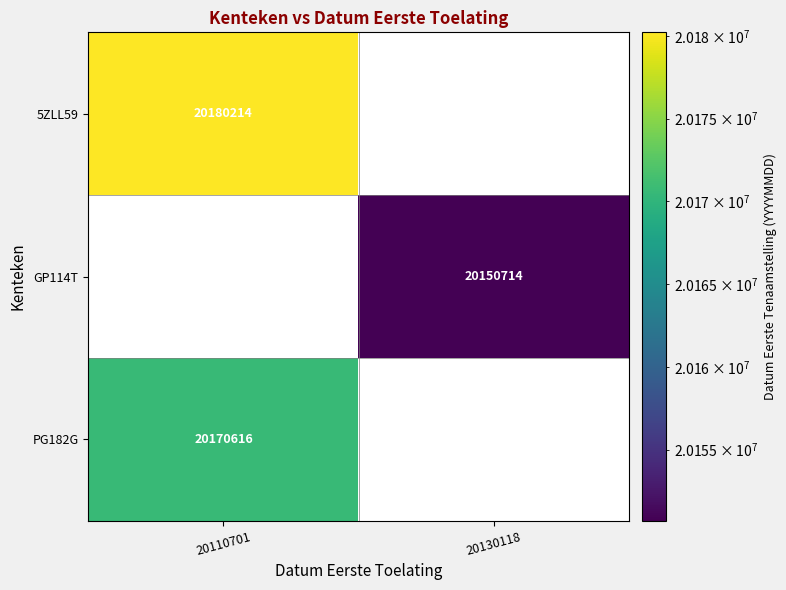

Which label corresponds to the smallest value in the chart?

20130118